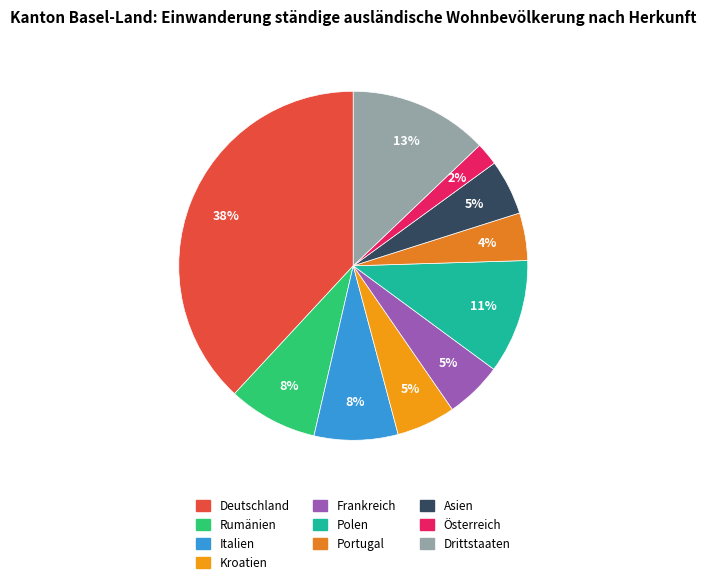

How many slices are in this pie chart?

10